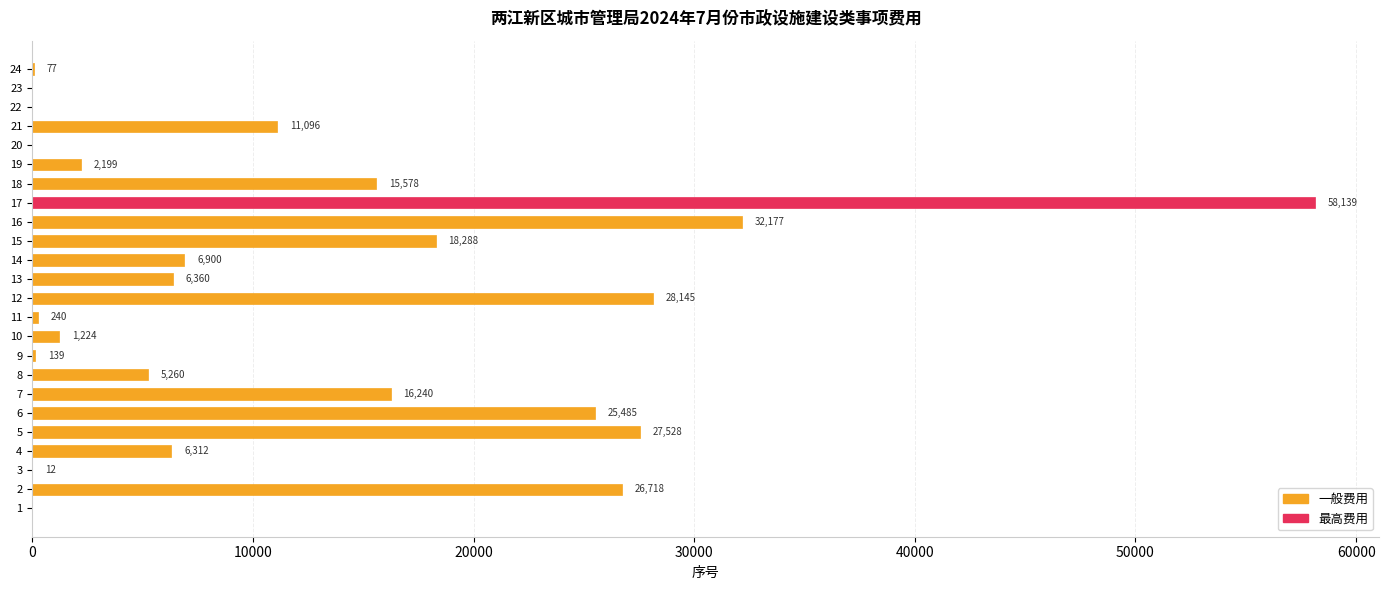

What is the sum of the values at 1 and 14?

6900.0